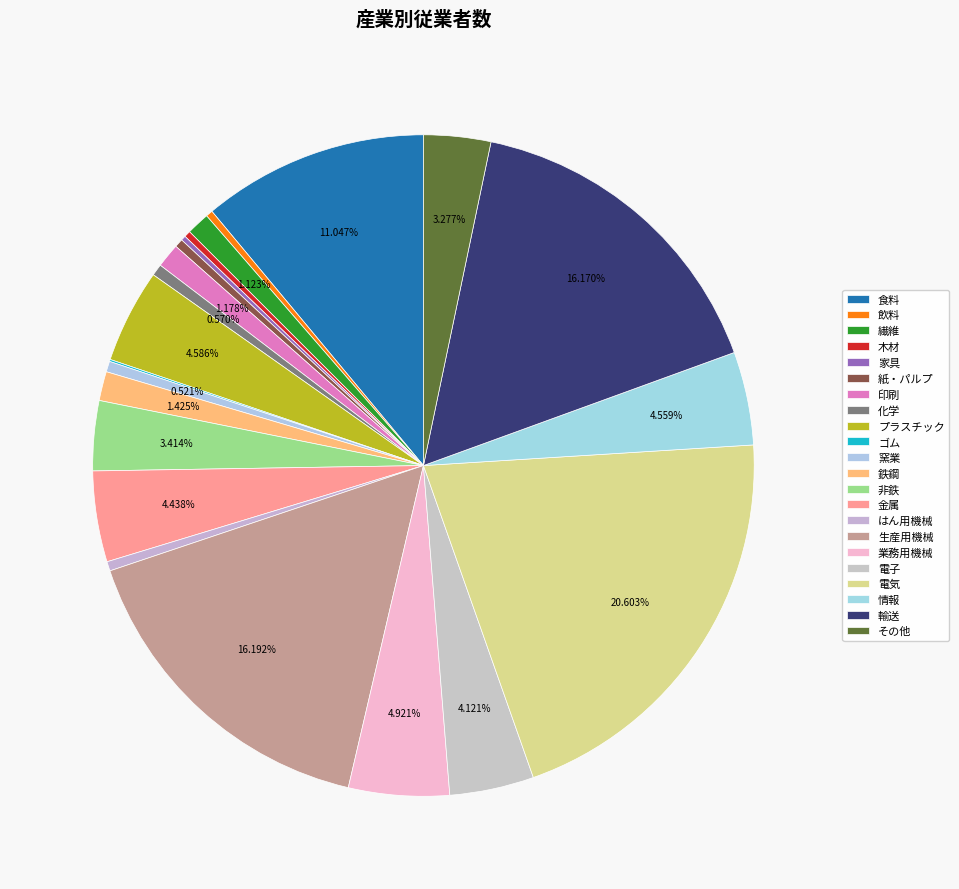

How many slices are in this pie chart?

22